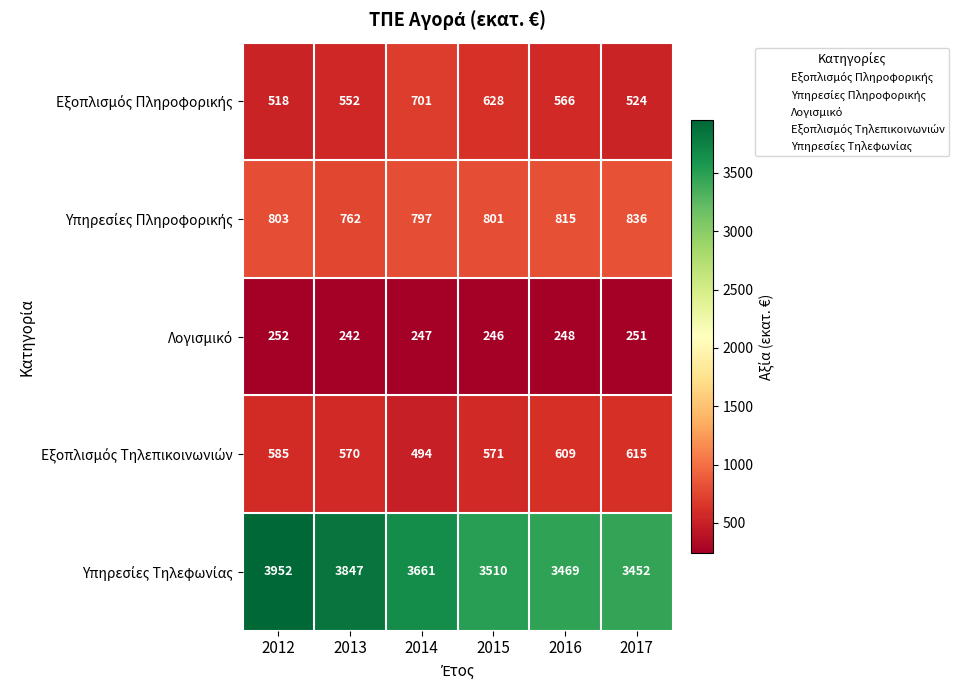

At which category does the chart reach its minimum across all series?

2013